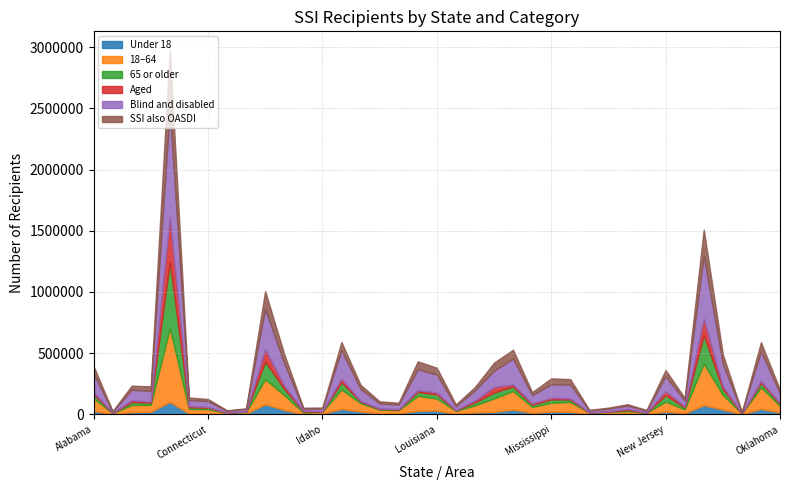

In Blind and disabled, how many points are lower than both neighbors (excluding endpoints)?

11